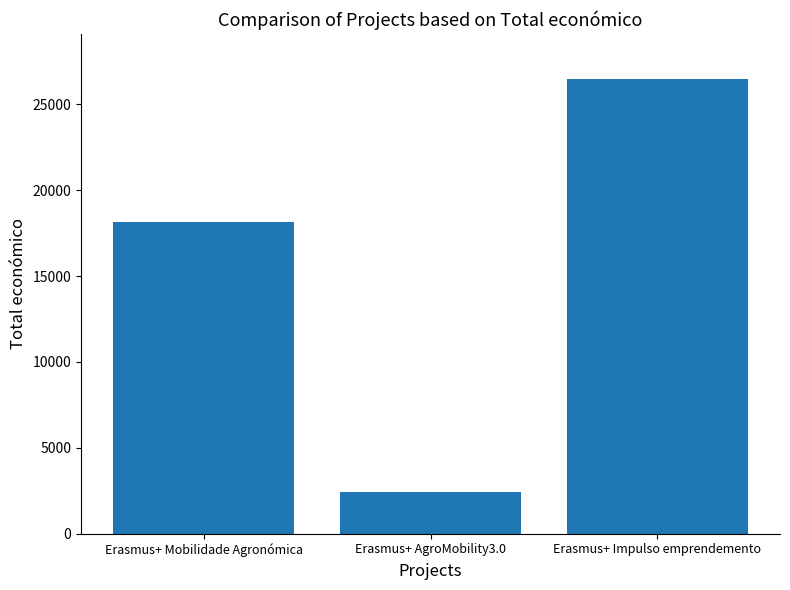

What is the greatest value displayed?

26442